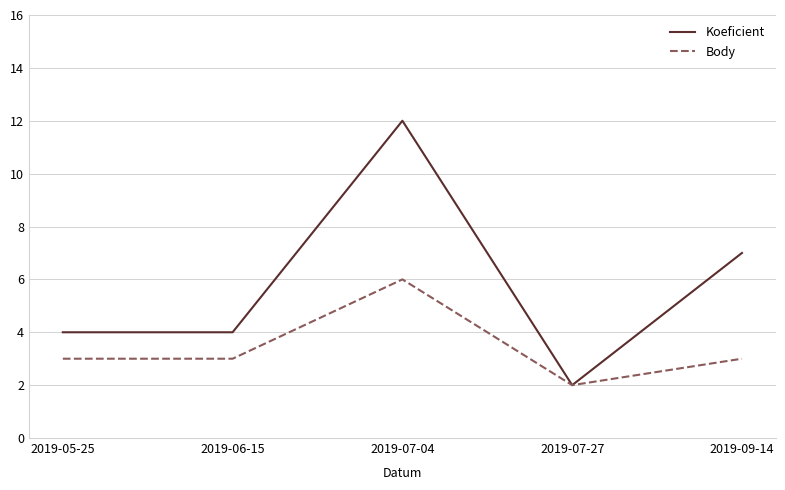

Which series changed the most between 2019-07-04 and 2019-07-27?

Koeficient